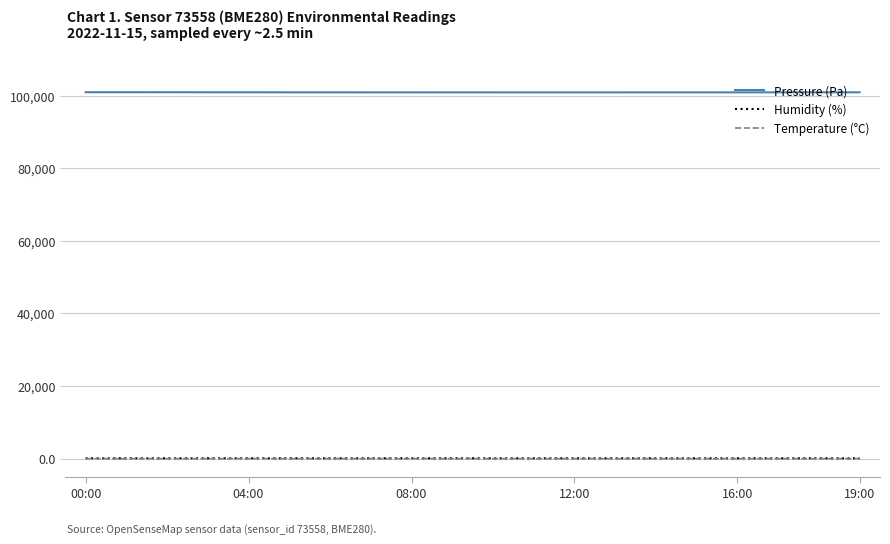

True or false: Pressure (Pa) and Temperature (°C) intersect in this chart.

False